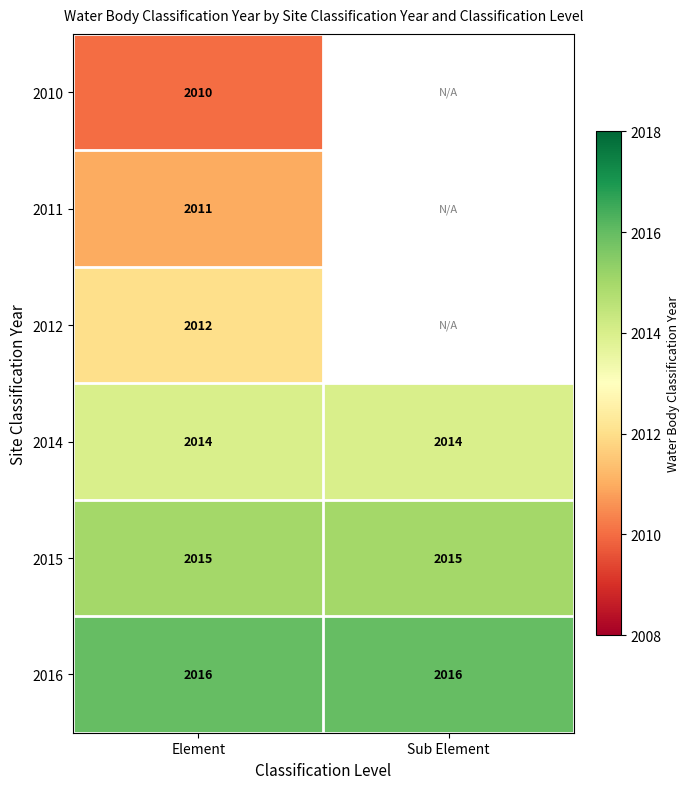

What is the minimum value shown in the chart?

2010.0